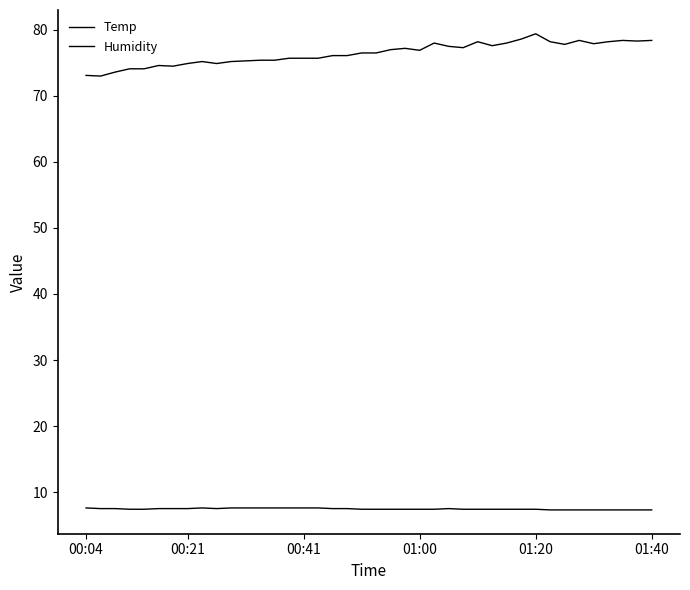

Where is Temp nearest to the value 7?

32